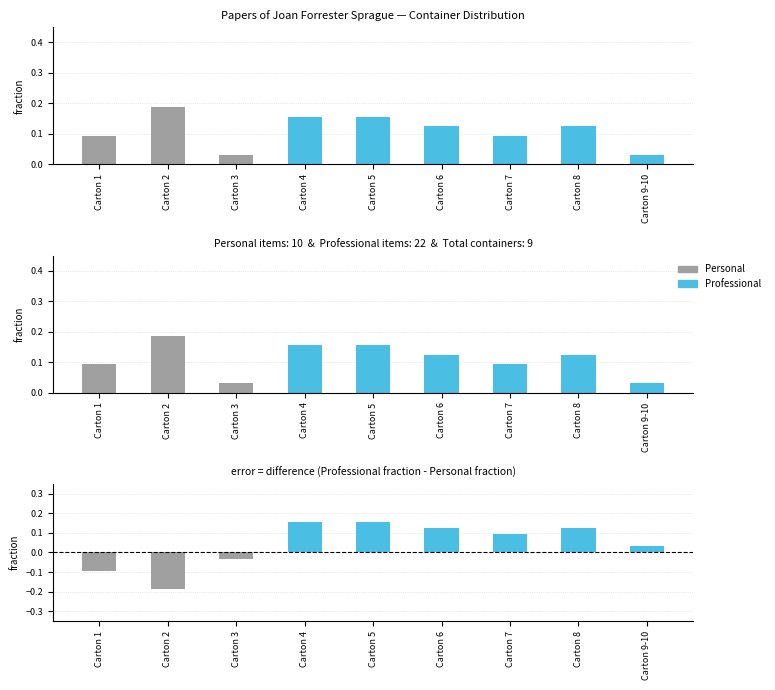

The value of Personal at Carton 7 is -0.1. True or false?

False